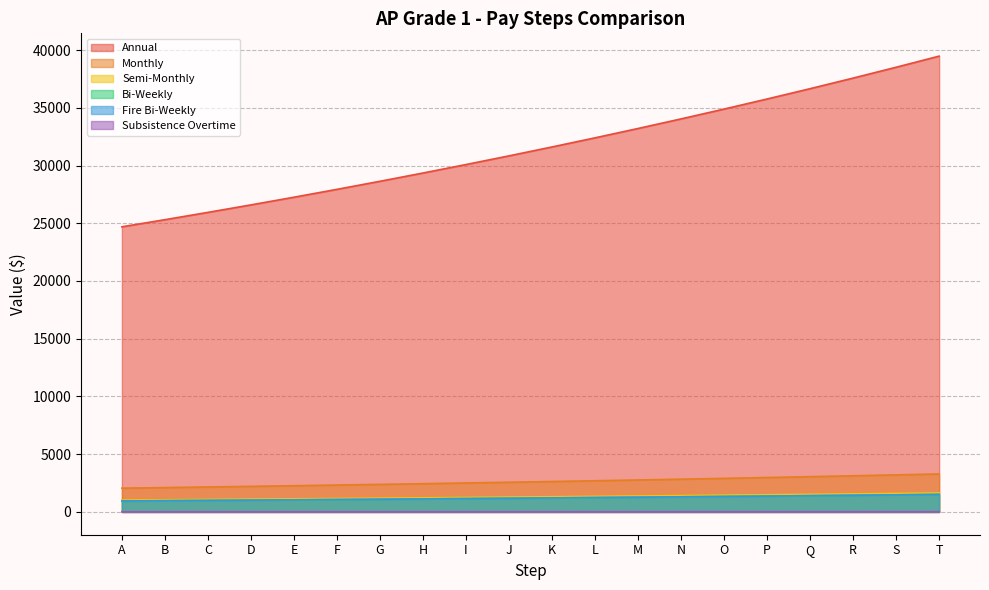

What is the maximum value shown in the chart?

39472.0